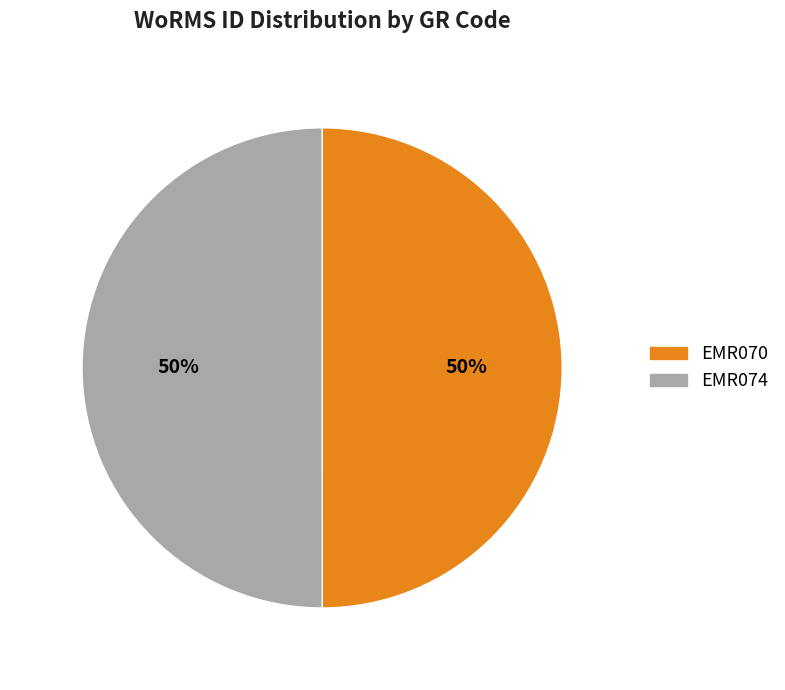

To the nearest percent, what is the average slice percentage?

50%